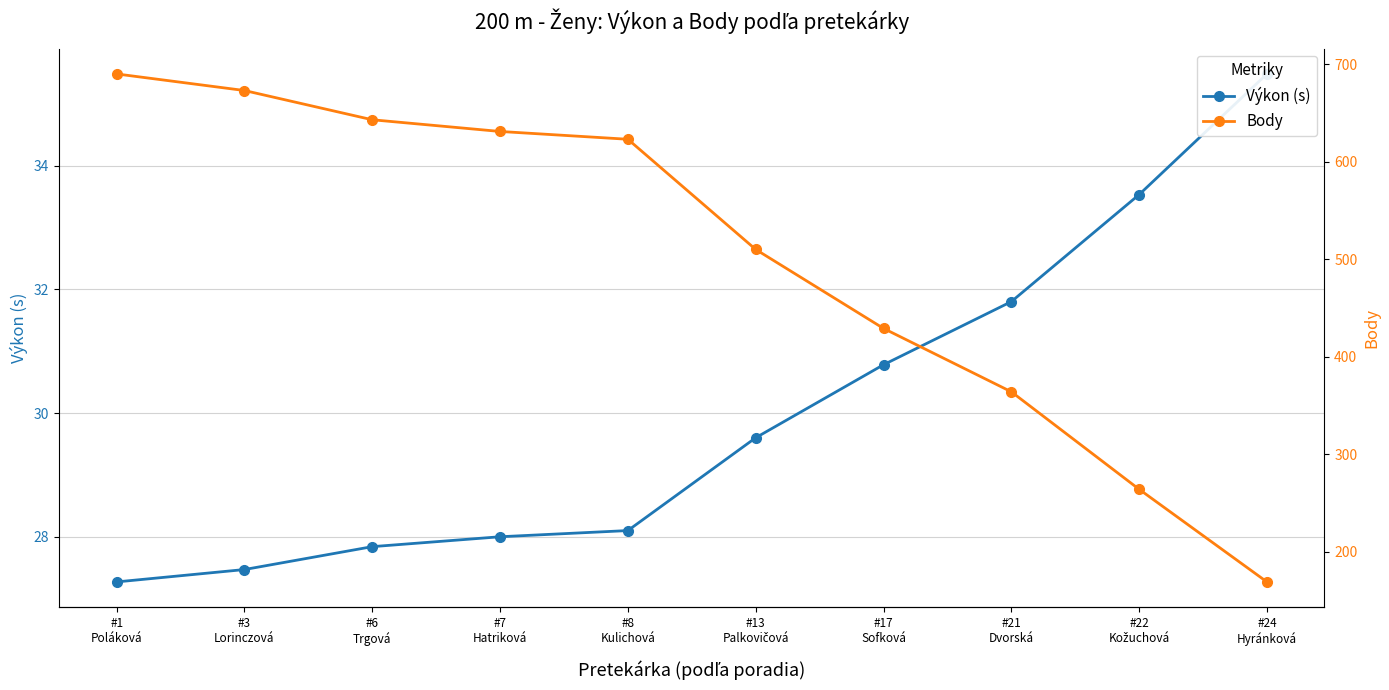

Which series has the largest range (max minus min)?

Body